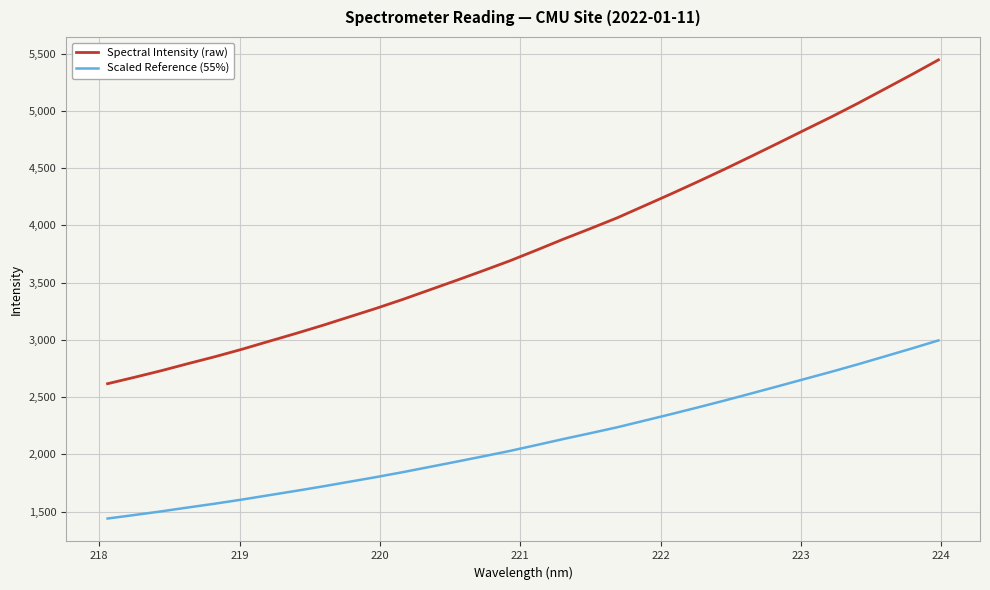

What is the maximum value for Spectral Intensity (raw)?

5444.3